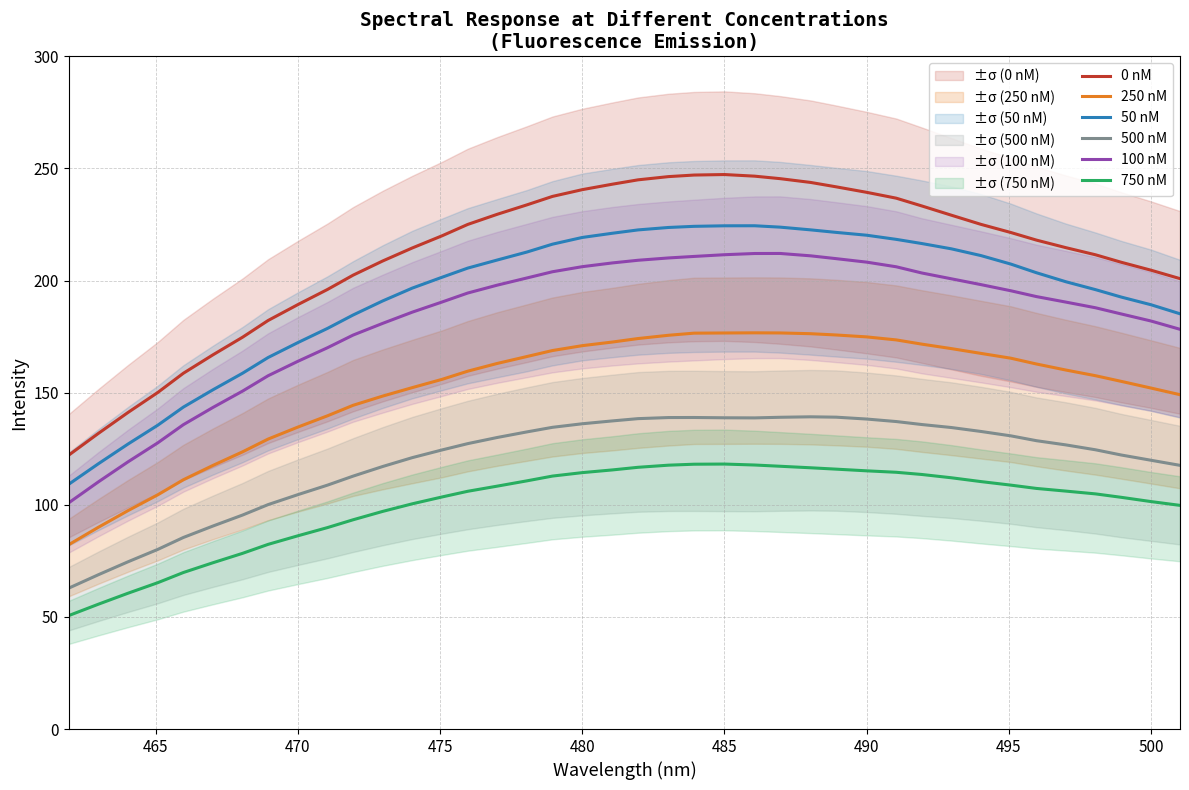

True or false: 0 nM and 250 nM intersect in this chart.

False